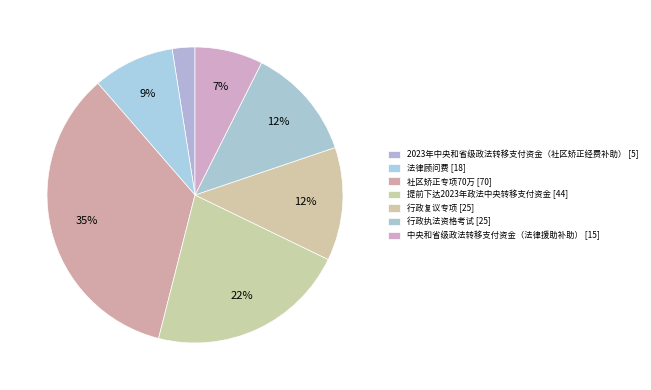

How many segments does this pie chart have?

7